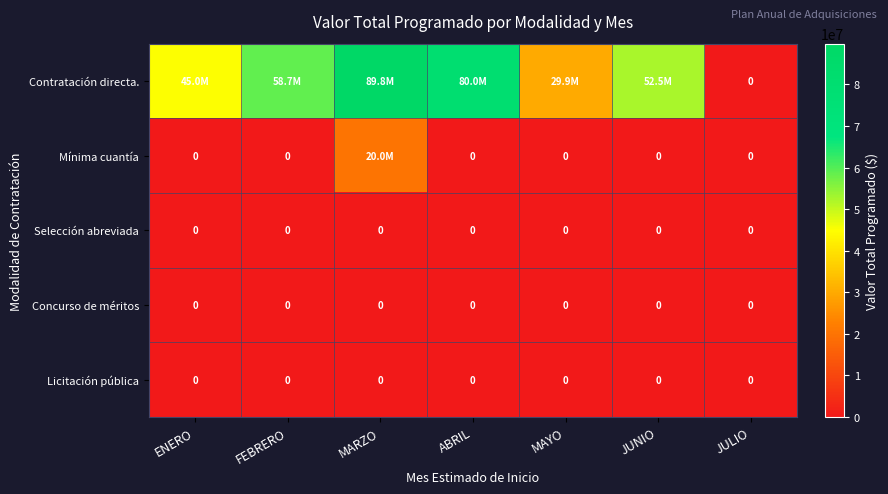

The Concurso de méritos series shows 0 at MARZO. True or false?

True